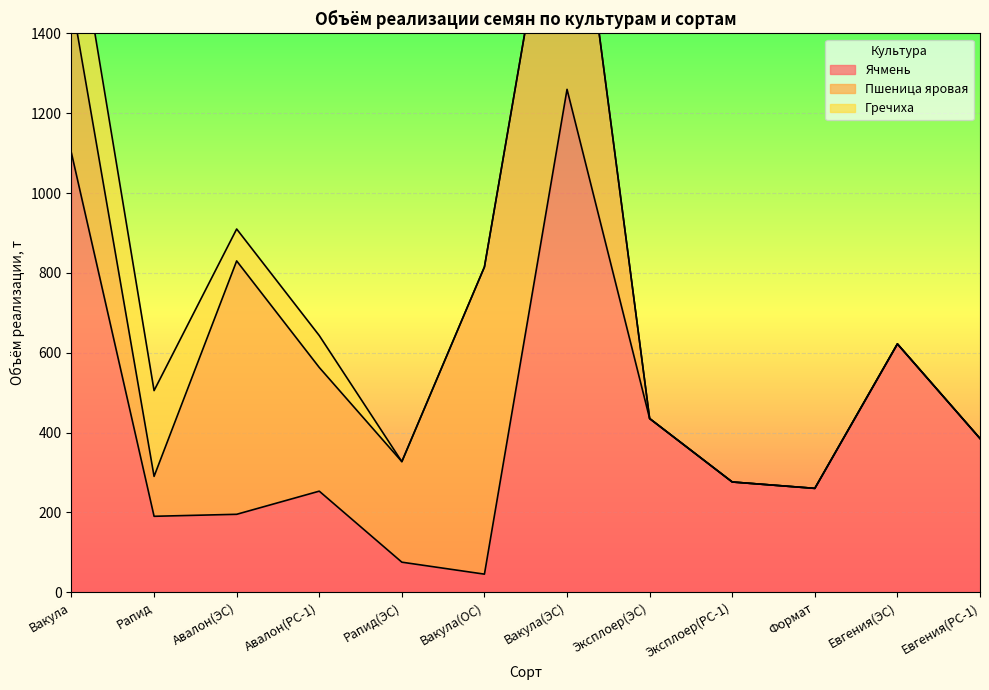

At how many categories does at least one series exceed 359?

7